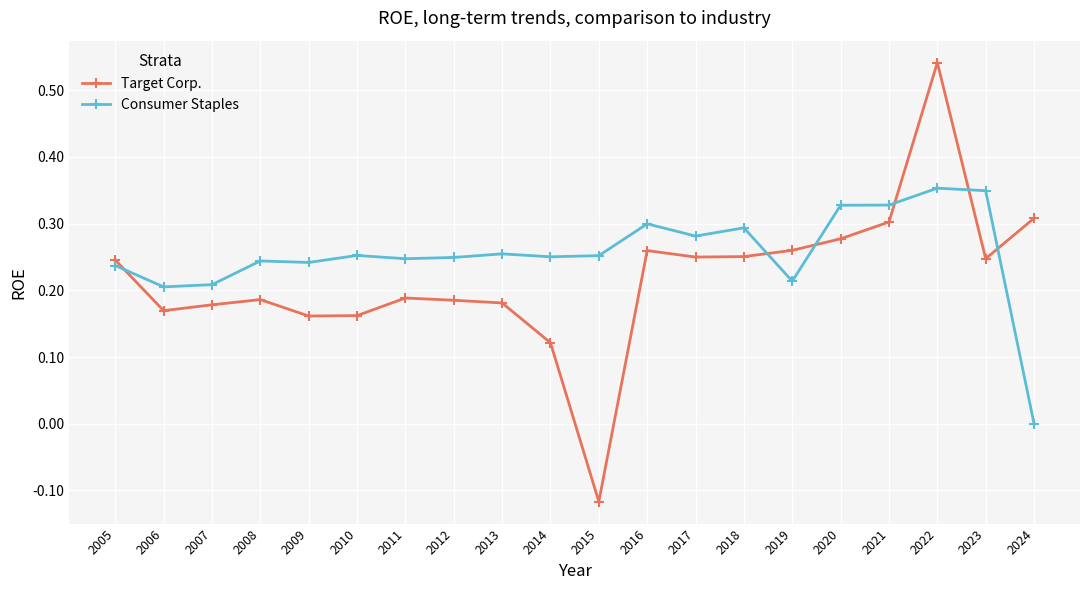

True or false: Target Corp. has a value of 0.2 at 2006.

True